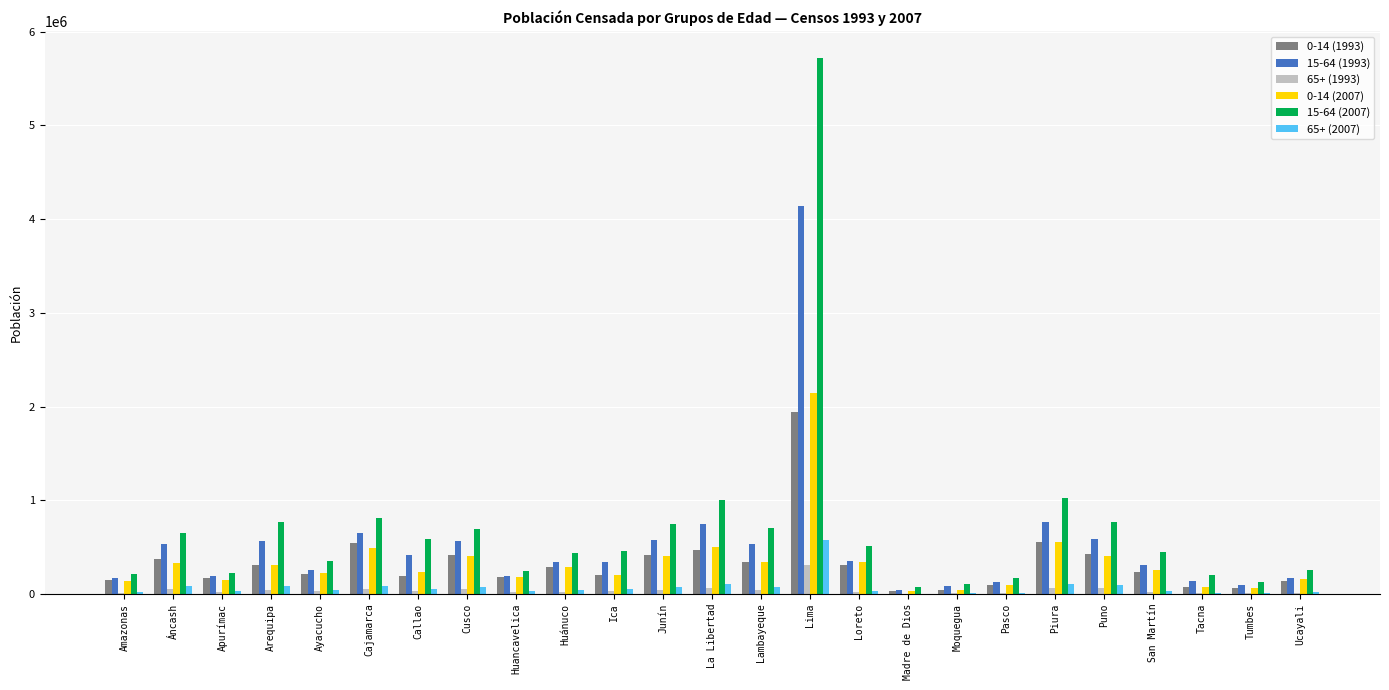

What is the maximum value for 15-64 (2007)?

5719577